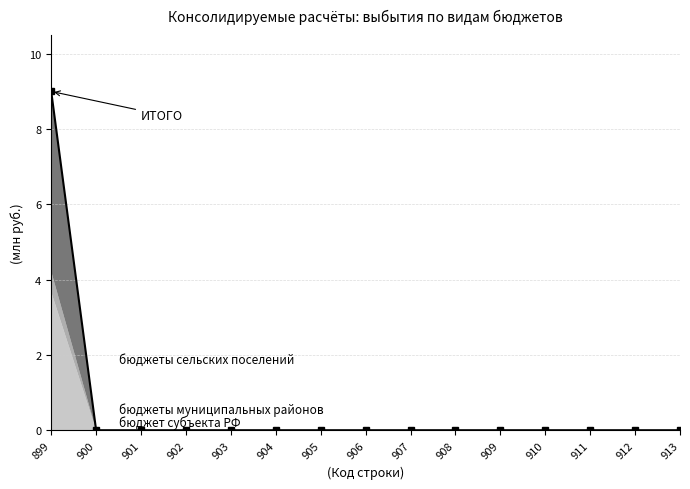

Reading right to left, transcribe all the data shown in this chart.

913=0.0	912=0.0	911=0.0	910=0.0	909=0.0	908=0.0	907=0.0	906=0.0	905=0.0	904=0.0	903=0.0	902=0.0	901=0.0	900=0.0	899=9003018.5